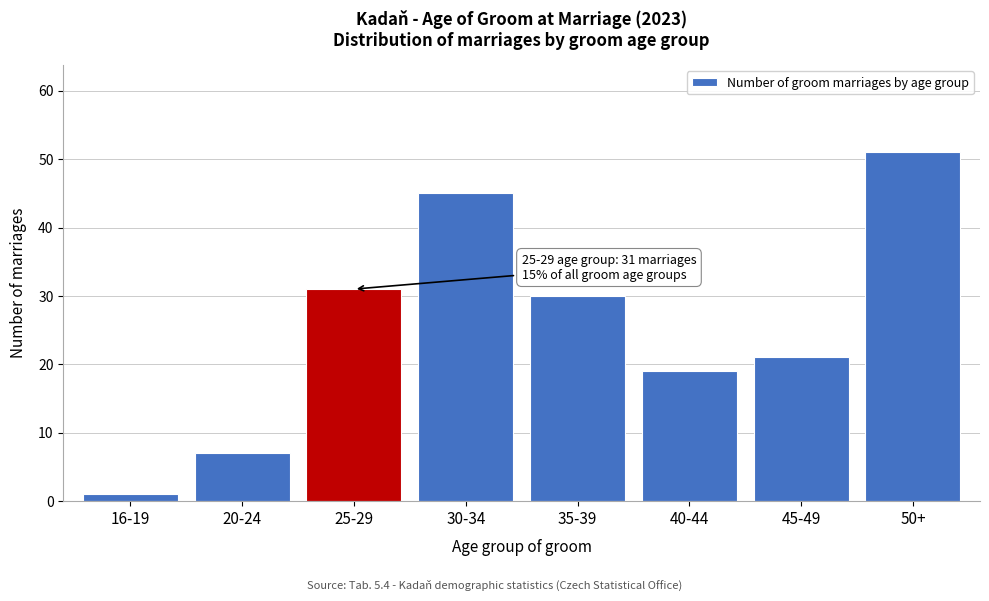

Reading left to right, what are all the values shown in this chart?

16-19=1	20-24=7	25-29=31	30-34=45	35-39=30	40-44=19	45-49=21	50+=51